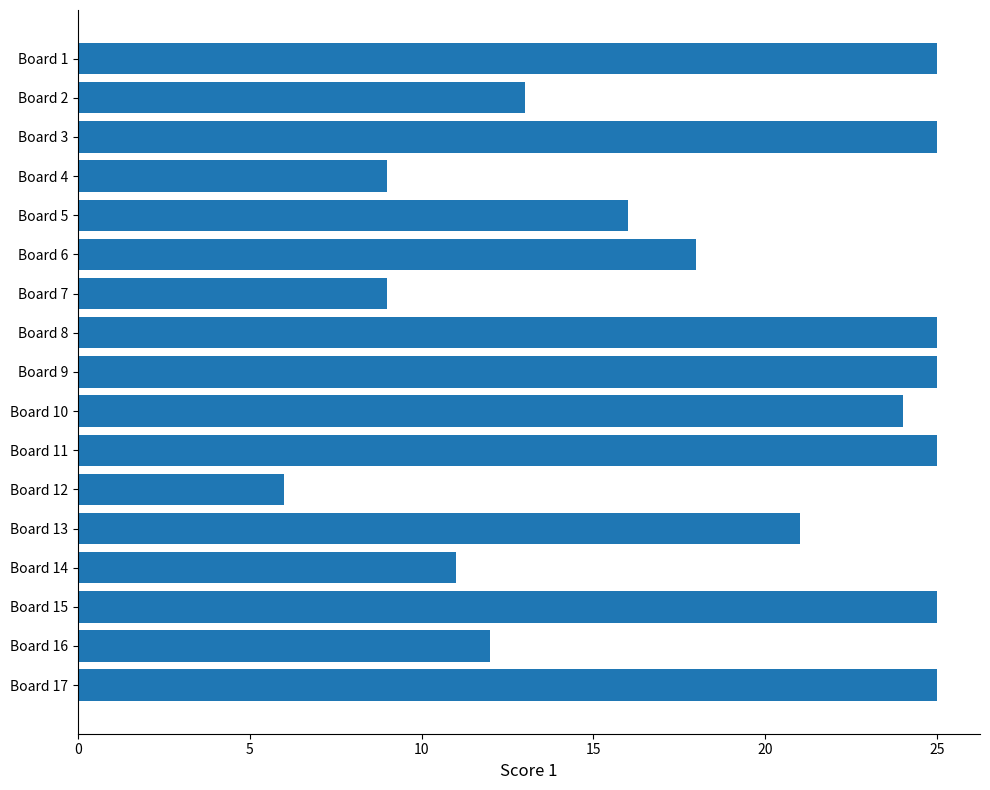

What is the maximum value shown in the chart?

25